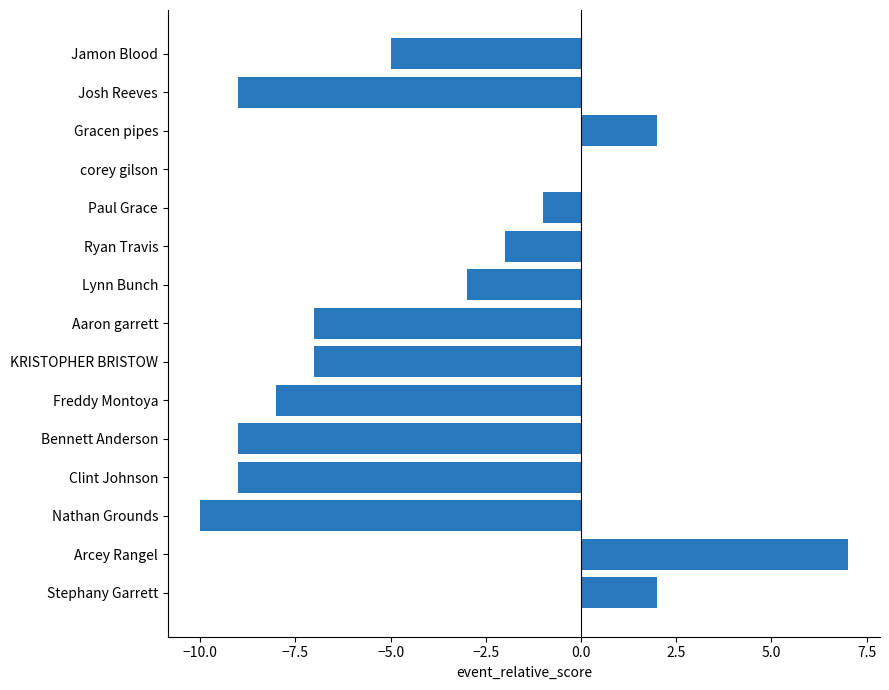

Which has a higher value, Aaron garrett or Nathan Grounds?

Aaron garrett